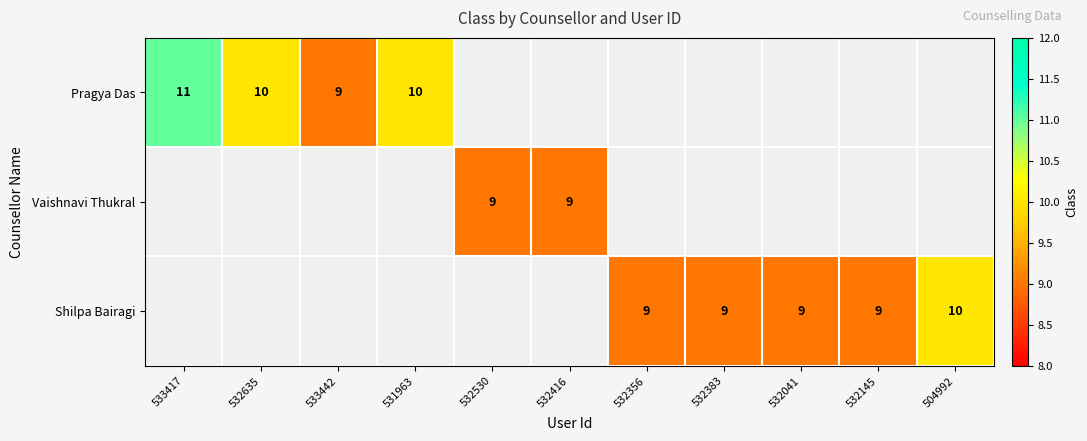

Count the number of data series in this chart.

3